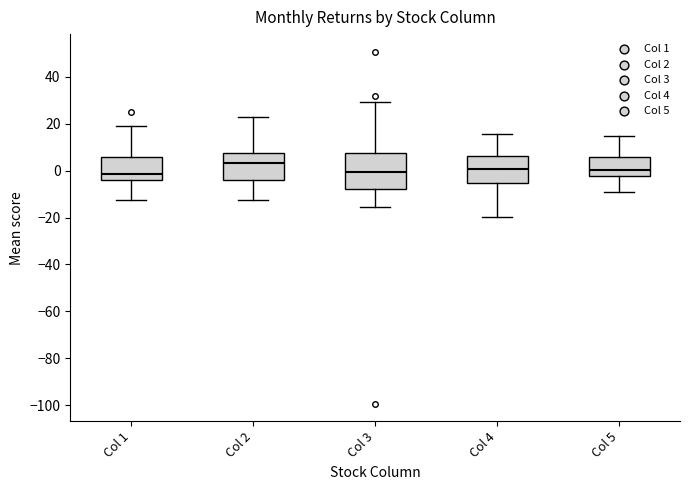

Reading left to right, transcribe this box plot: for each box, give where its median line is, the range the box spans, and where its two whiskers end, as read against the y-axis. The values are not printed on the chart, so give them approximately, as read against the axis.

Col 1: median -2, box -4 to 6, whiskers -12 to 18
Col 2: median 4, box -4 to 8, whiskers -12 to 22
Col 3: median 0, box -8 to 8, whiskers -16 to 30
Col 4: median 0, box -6 to 6, whiskers -20 to 16
Col 5: median 0, box -2 to 6, whiskers -8 to 14